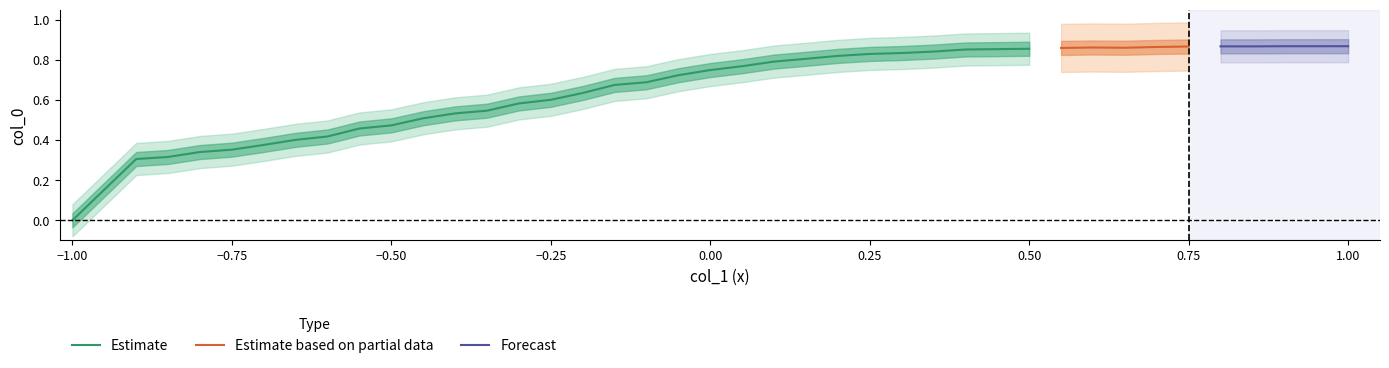

What is the value of the 31st point from the left?

0.9